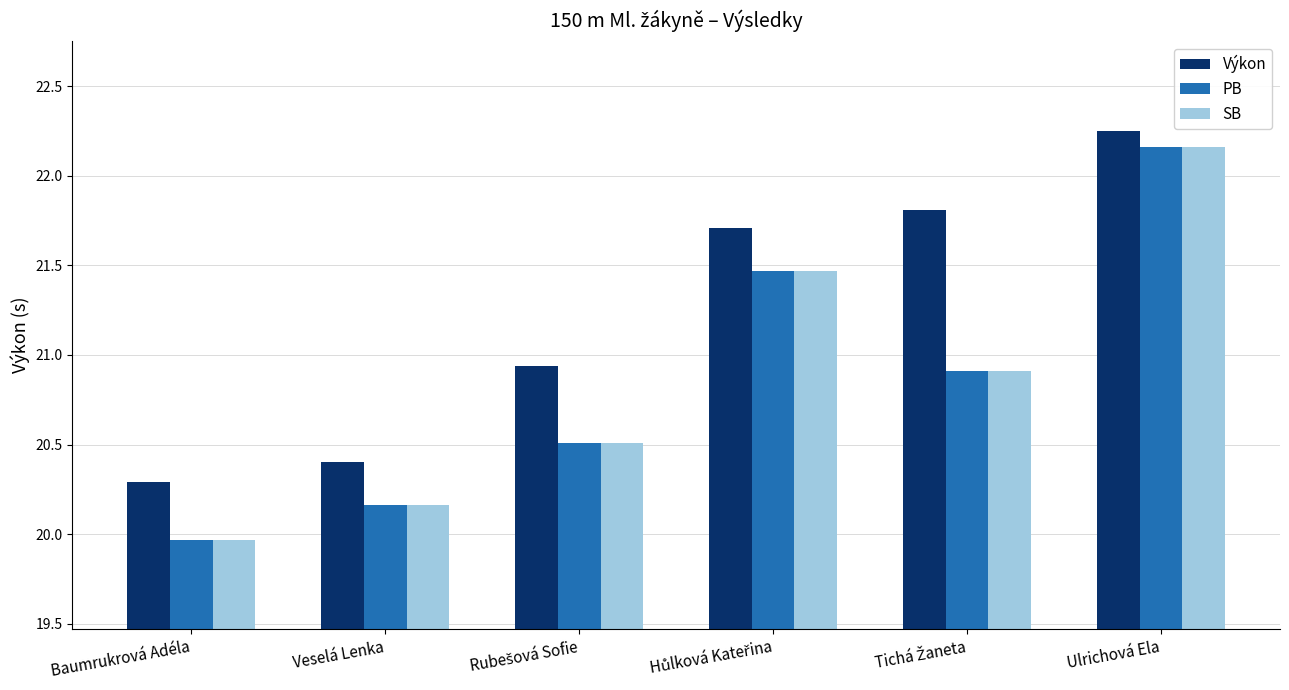

Which label corresponds to the largest value in the chart?

Ulrichová Ela